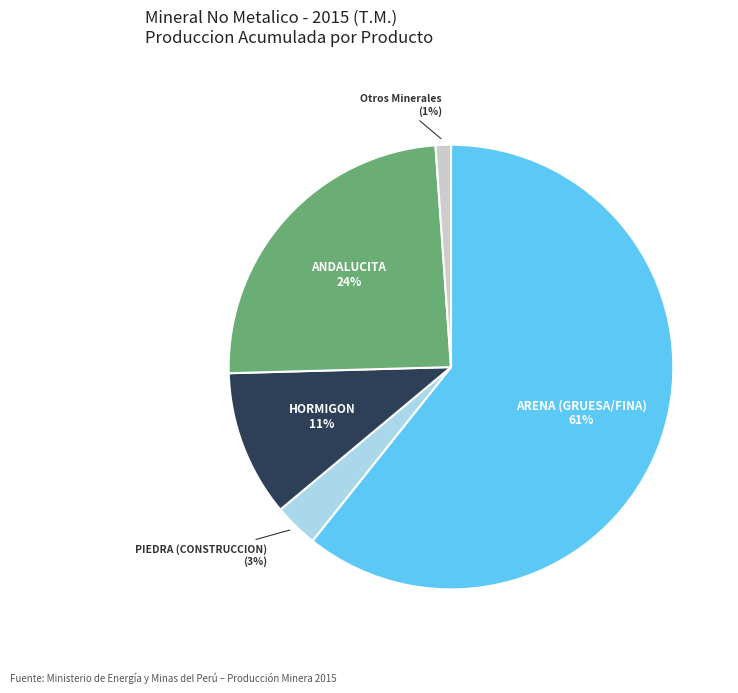

To the nearest percent, what is the average slice percentage?

20%